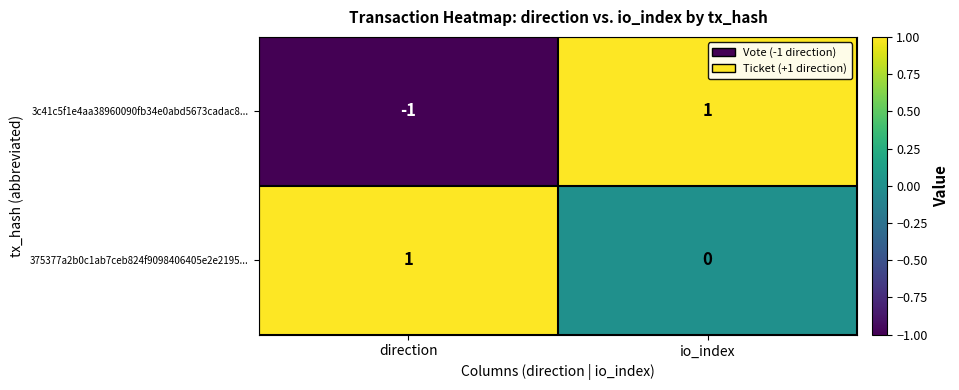

Reading right to left, extract all data points from this chart.

3c41c5f1e4aa38960090fb34e0abd5673cadac8...: io_index=1	direction=-1
375377a2b0c1ab7ceb824f9098406405e2e2195...: io_index=0	direction=1